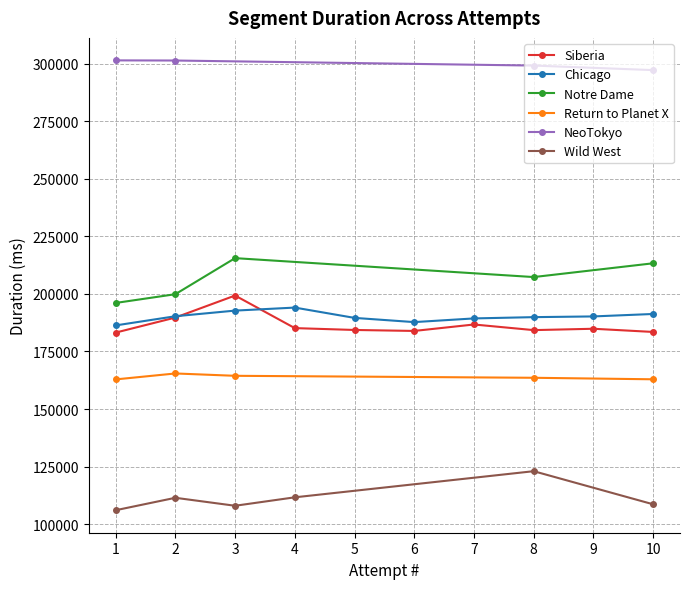

What is the average value of the Siberia series?

186487